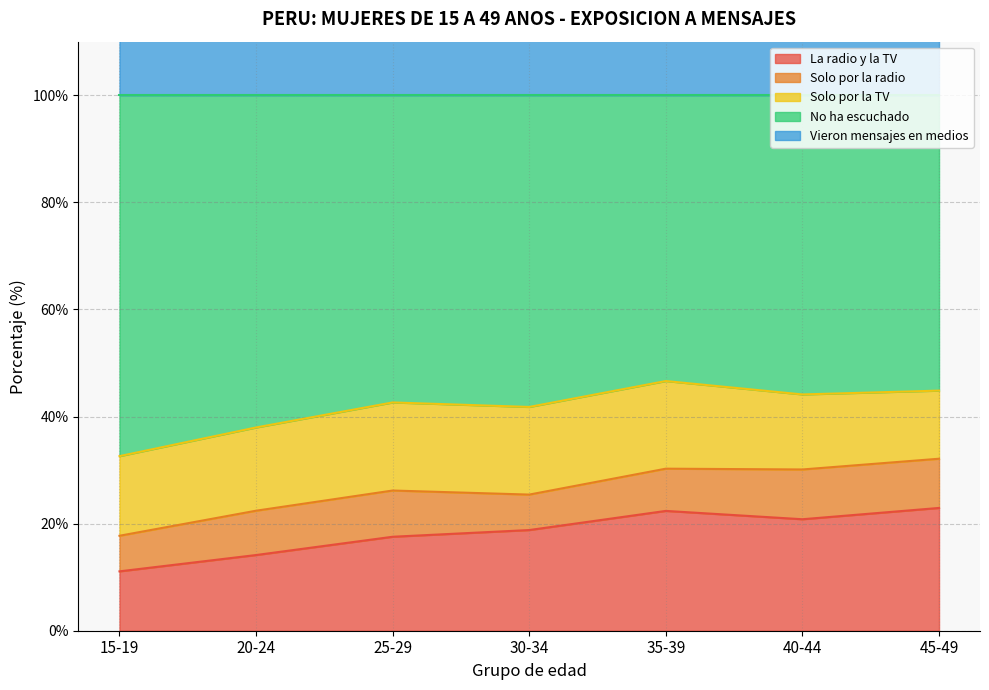

The Vieron mensajes en medios series shows 52.7 at 25-29. True or false?

False